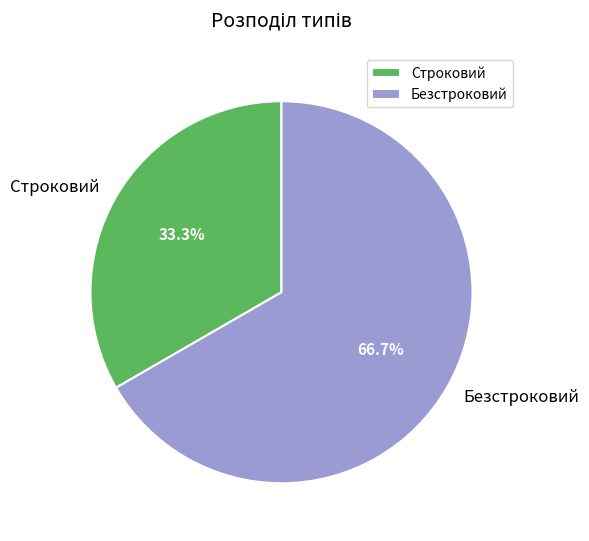

How many slices are in this pie chart?

2